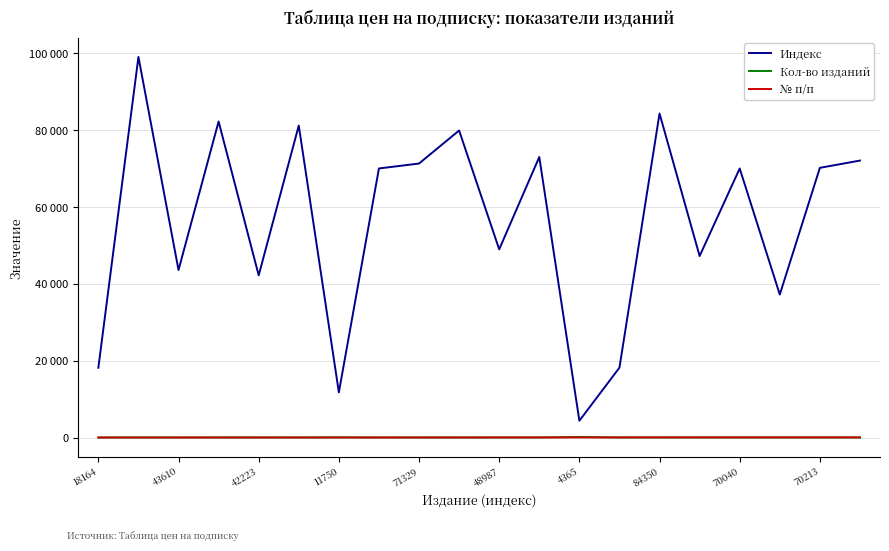

What are all the series names shown in the legend?

Индекс, Кол-во изданий, № п/п